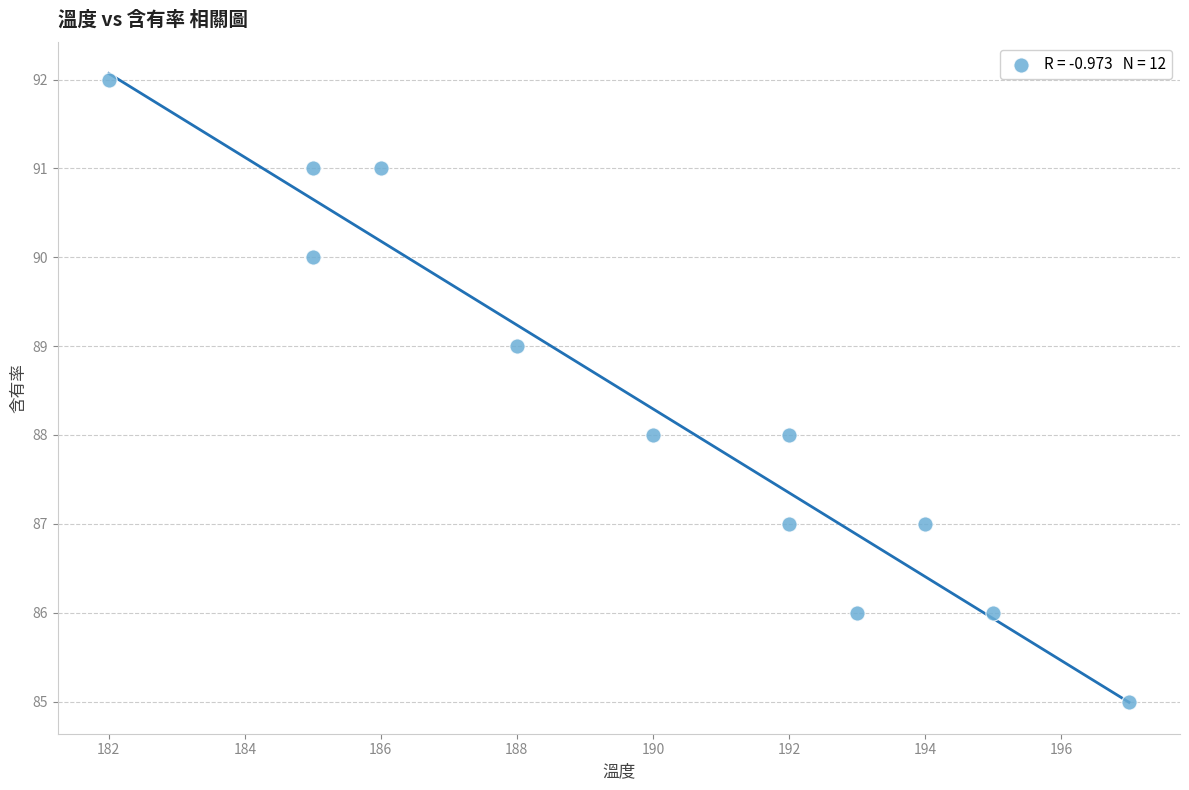

What is the average X value?

190